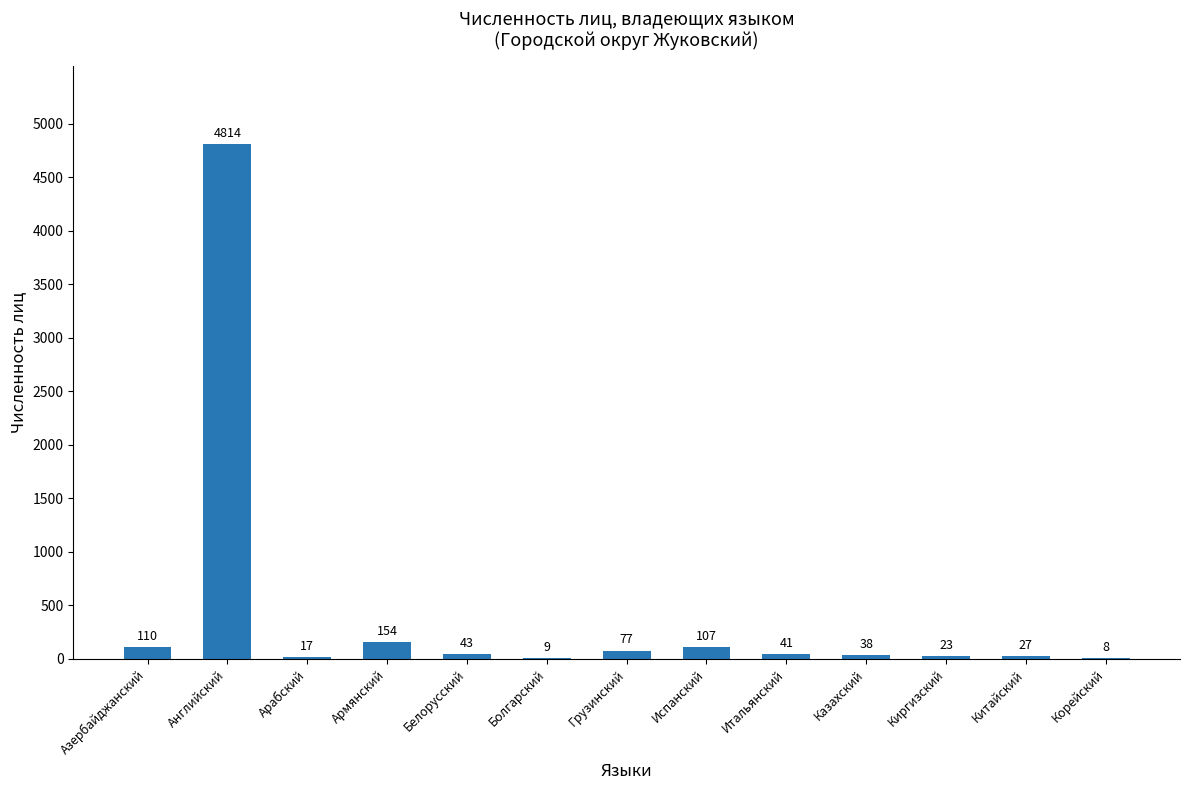

Reading left to right, what are all the values shown in this chart?

110	4814	17	154	43	9	77	107	41	38	23	27	8